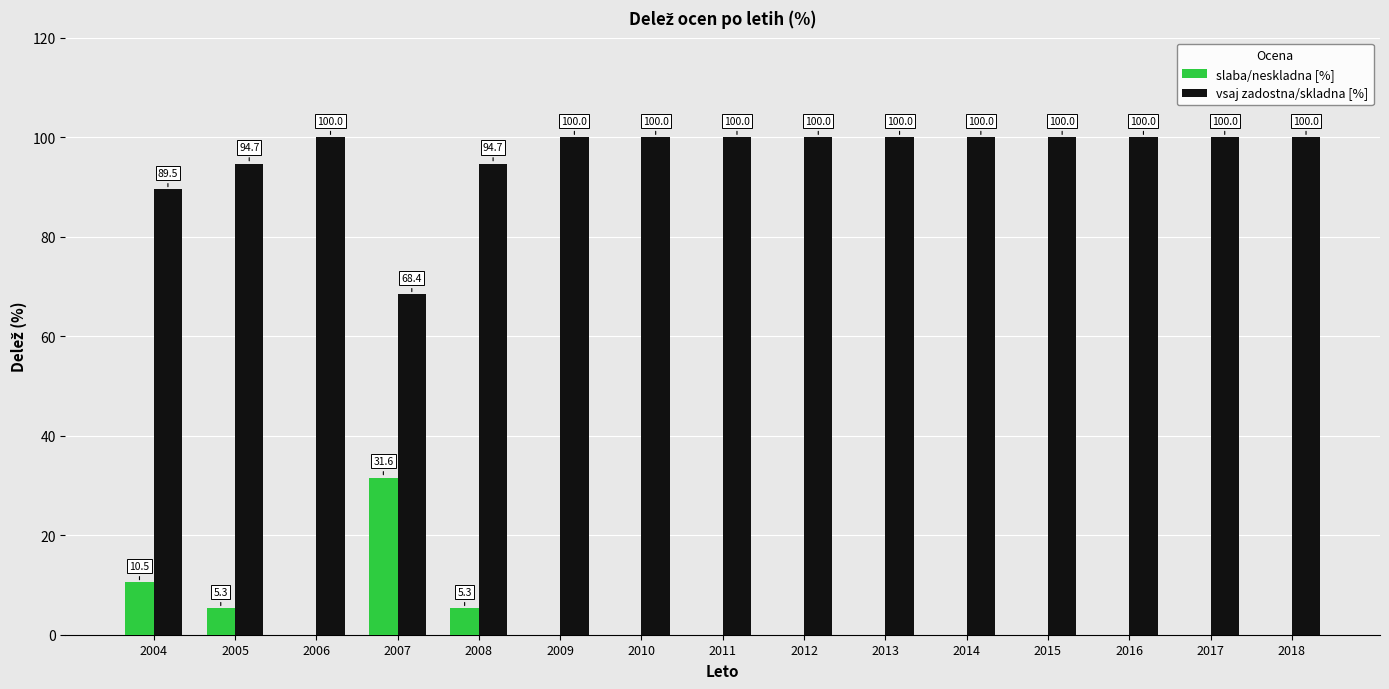

What are all the series names shown in the legend?

slaba/neskladna [%], vsaj zadostna/skladna [%]